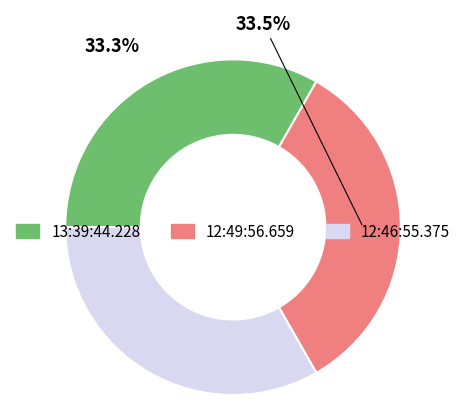

What is the ratio of the value at 12:46:55.375 to the value at 13:39:44.228?

1.0